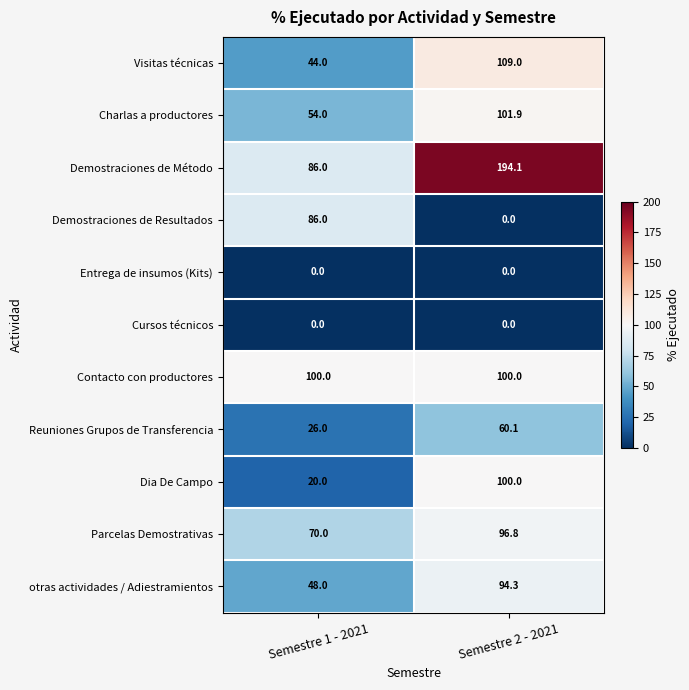

Reading right to left, what are all the values shown in this chart?

Visitas técnicas: Semestre 2 - 2021=109.0	Semestre 1 - 2021=44.0
Charlas a productores: Semestre 2 - 2021=101.9	Semestre 1 - 2021=54.0
Demostraciones de Método: Semestre 2 - 2021=194.1	Semestre 1 - 2021=86.0
Demostraciones de Resultados: Semestre 2 - 2021=0.0	Semestre 1 - 2021=86.0
Entrega de insumos (Kits): Semestre 2 - 2021=0.0	Semestre 1 - 2021=0.0
Cursos técnicos: Semestre 2 - 2021=0.0	Semestre 1 - 2021=0.0
Contacto con productores: Semestre 2 - 2021=100.0	Semestre 1 - 2021=100.0
Reuniones Grupos de Transferencia: Semestre 2 - 2021=60.1	Semestre 1 - 2021=26.0
Dia De Campo: Semestre 2 - 2021=100.0	Semestre 1 - 2021=20.0
Parcelas Demostrativas: Semestre 2 - 2021=96.8	Semestre 1 - 2021=70.0
otras actividades / Adiestramientos: Semestre 2 - 2021=94.3	Semestre 1 - 2021=48.0